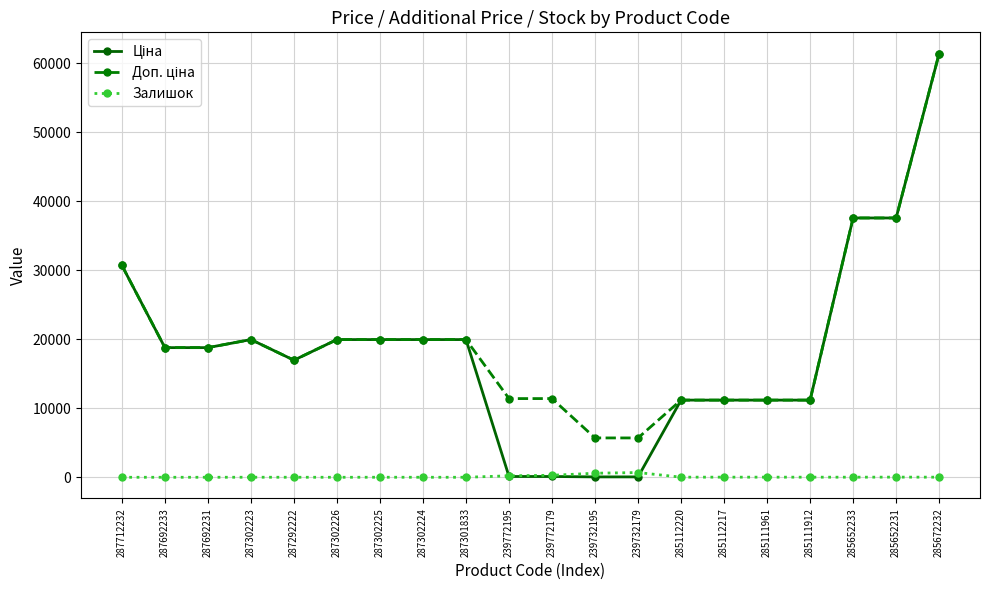

What is the maximum value shown in the chart?

61434.3